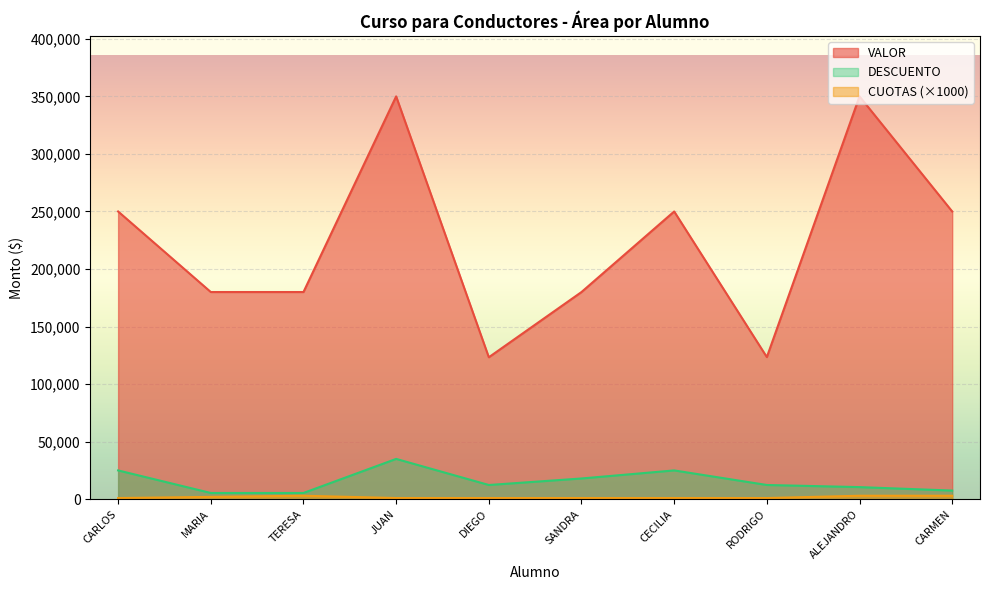

What position from the left is CARLOS?

1